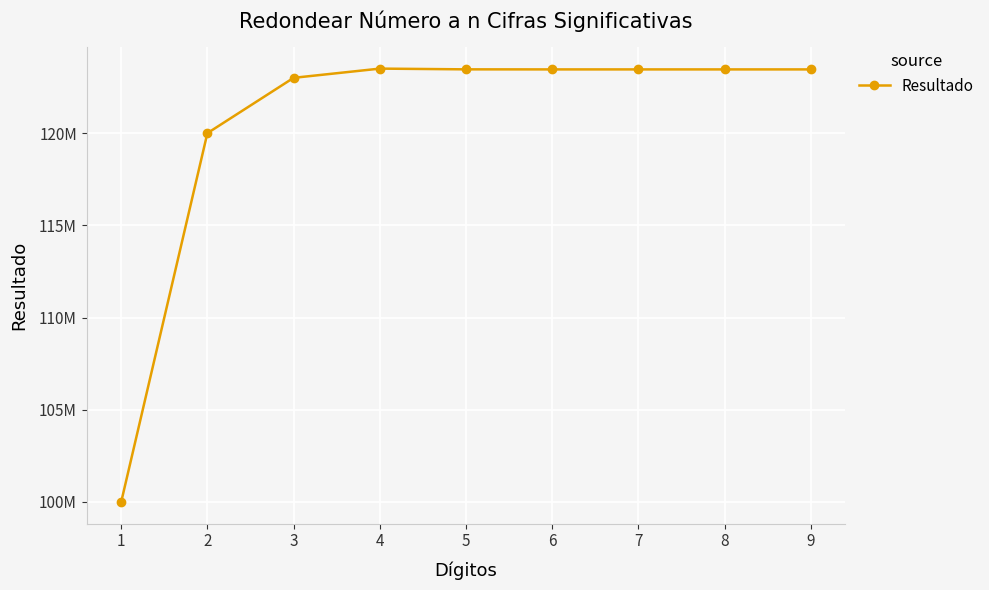

Rank the categories by value from highest to lowest.

4, 5, 6, 7, 8, 9, 3, 2, 1